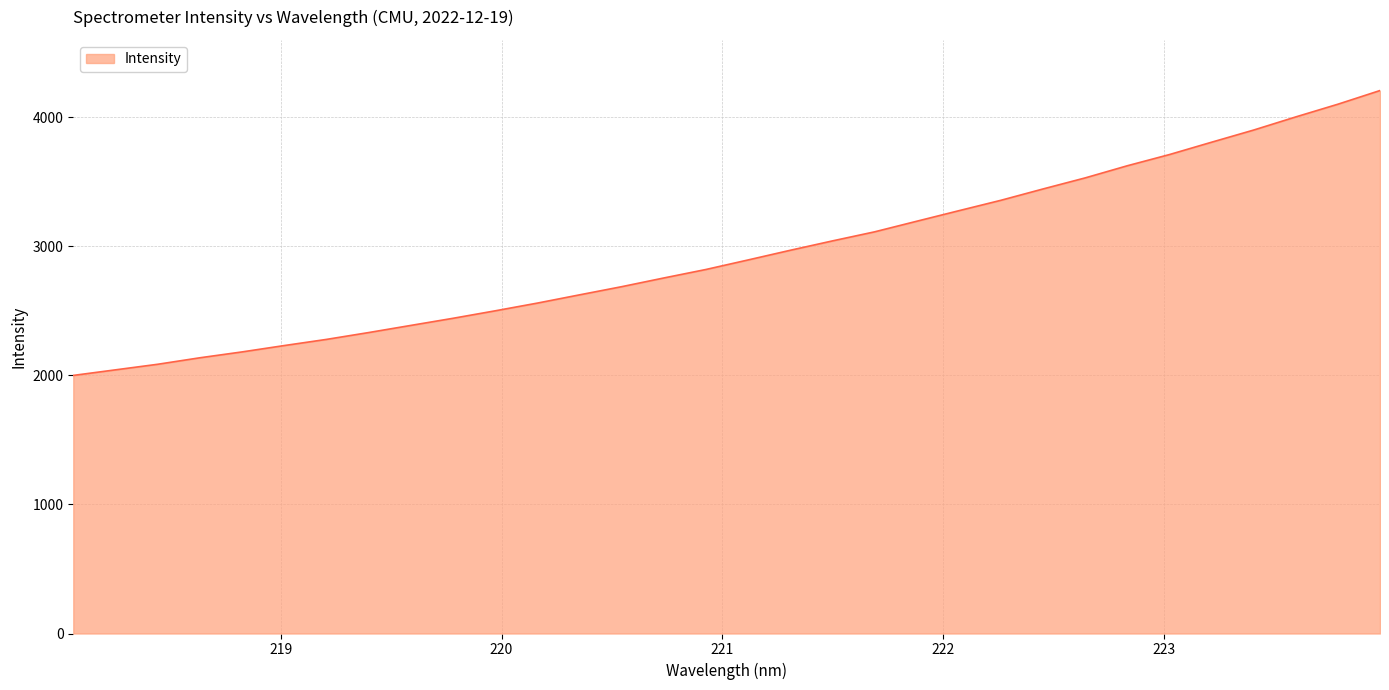

What is the smallest value displayed?

1999.9